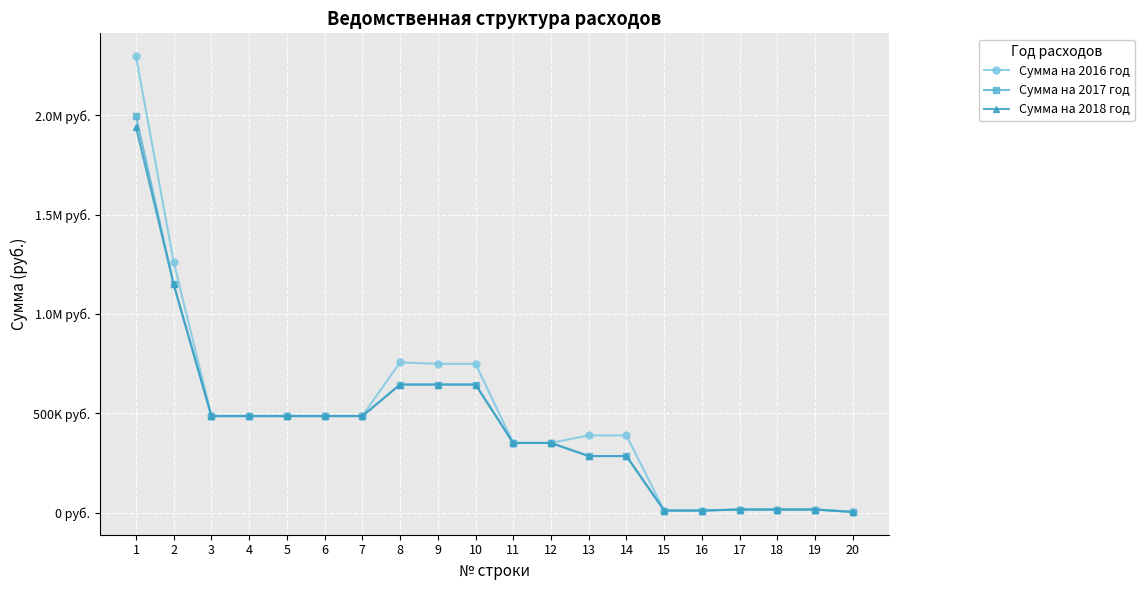

At how many categories does at least one series exceed 2274001?

1